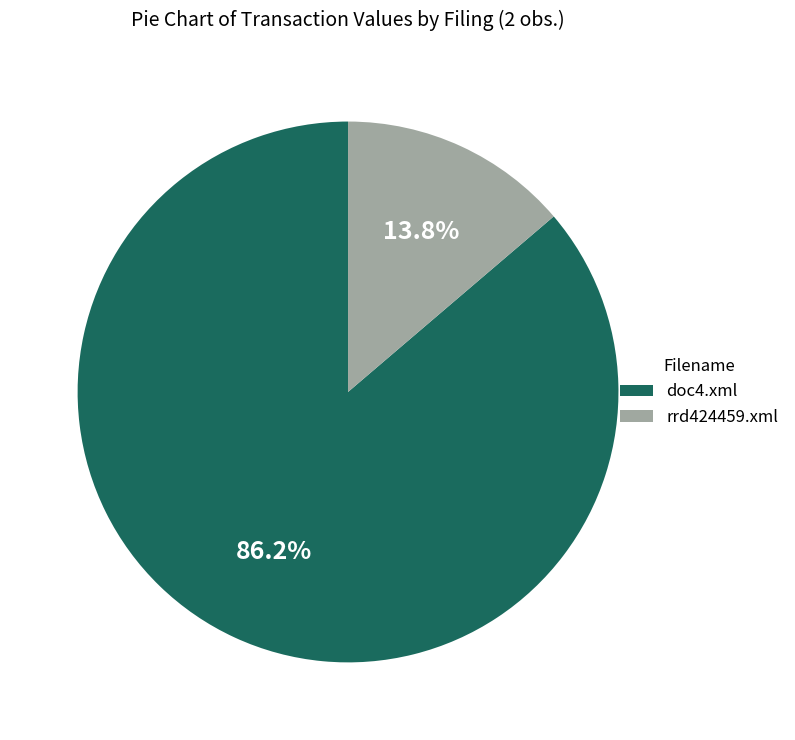

To the nearest percent, what portion does doc4.xml represent?

86%